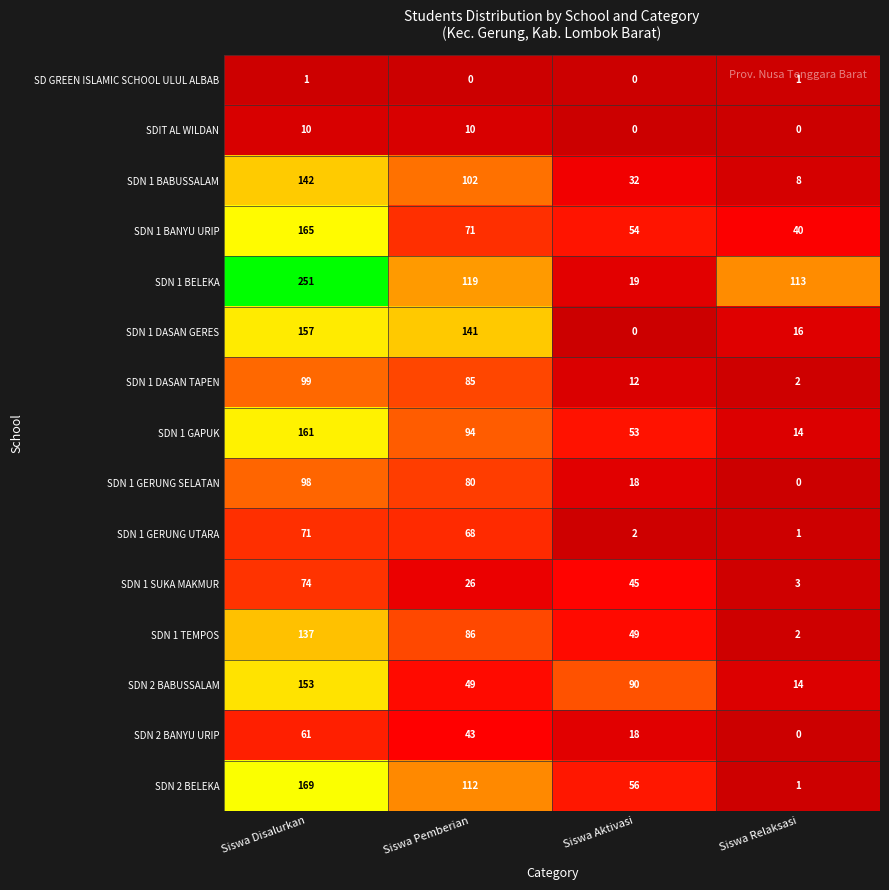

What is the spread (max minus min) of values at Siswa Relaksasi?

113